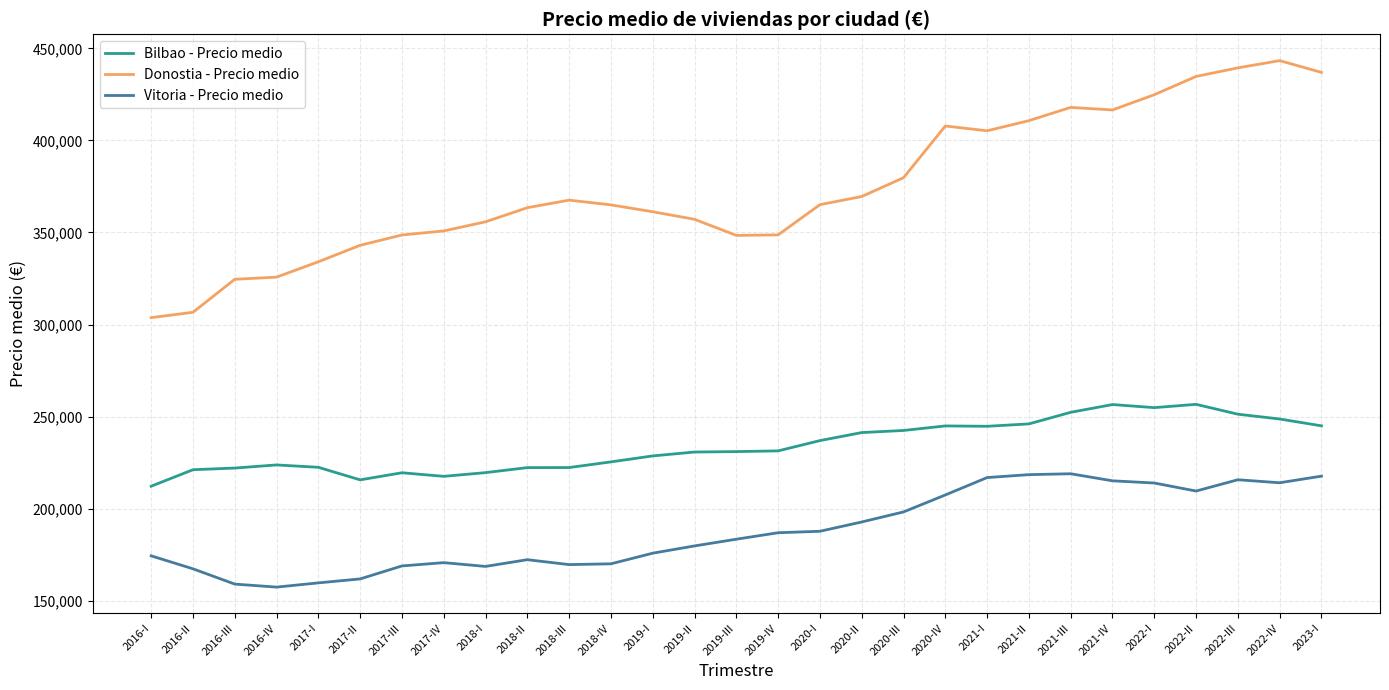

What is the smallest value displayed?

157355